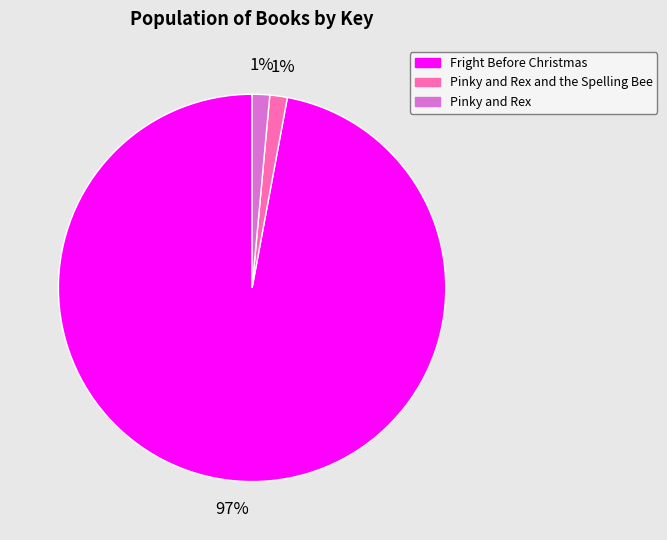

How many segments does this pie chart have?

3